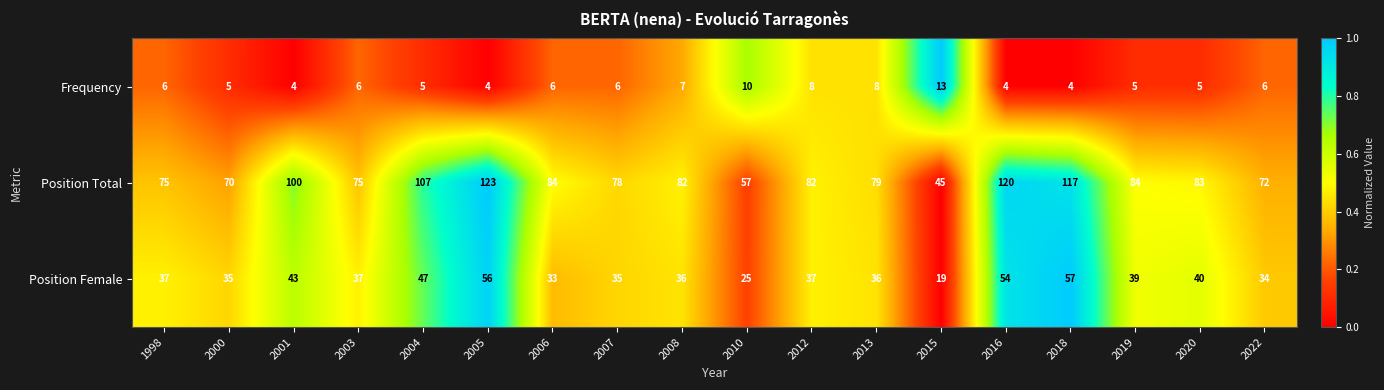

What is the average value of the Position Female series?

39